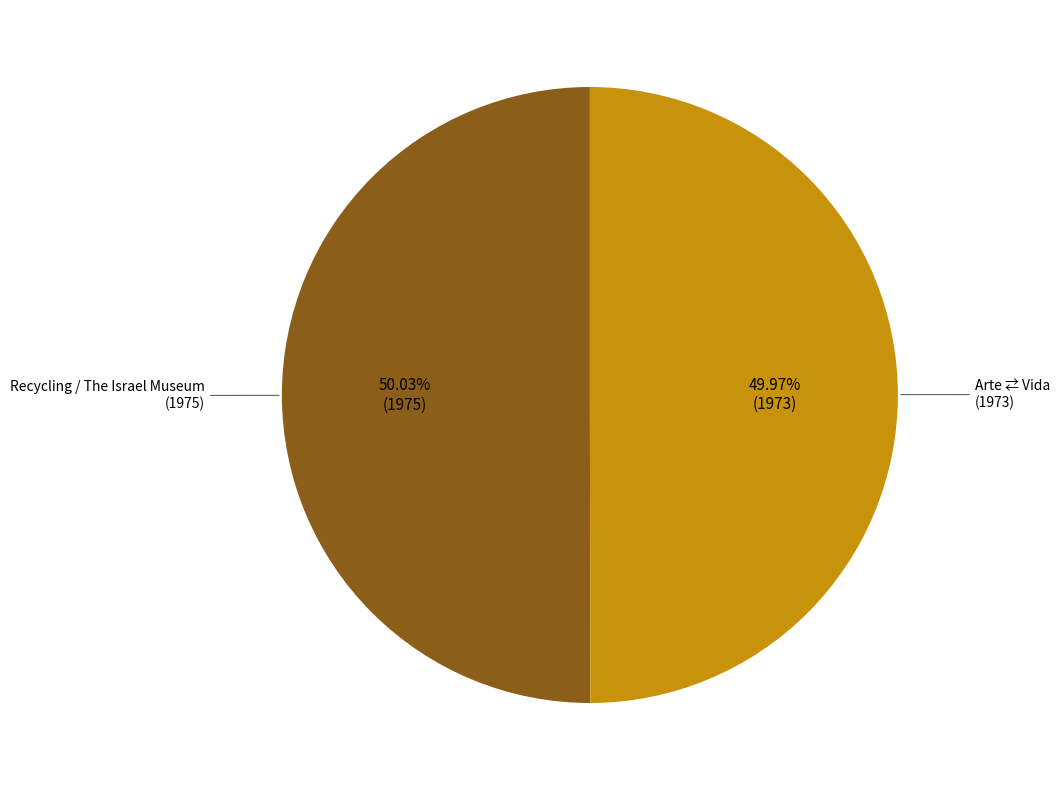

Combined, what portion of the pie is Recycling / The Israel Museum and Arte ⇄ Vida?

100.0%